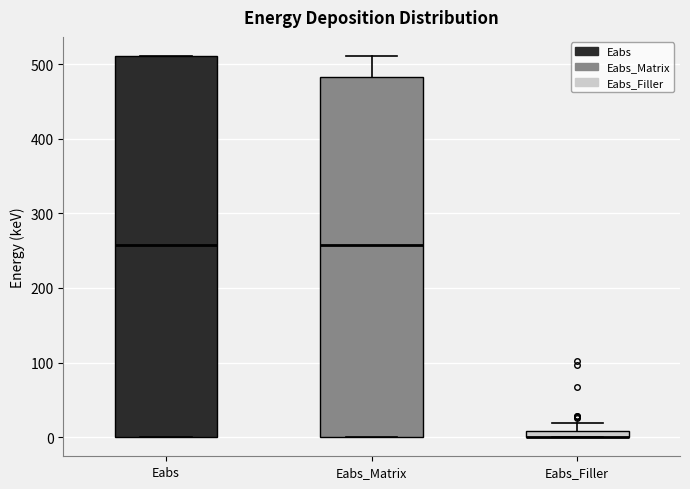

Where is the lower edge of the box for Eabs on the y-axis? The values are not printed on the chart, so give them approximately, as read against the axis.

0